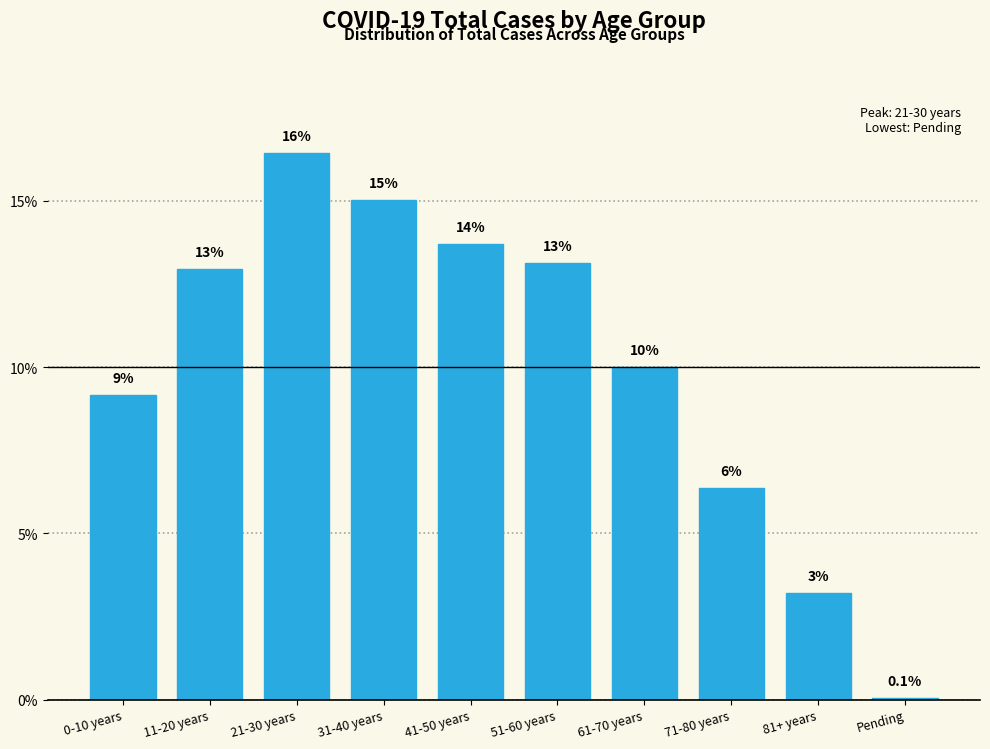

Does the chart contain any negative values?

No